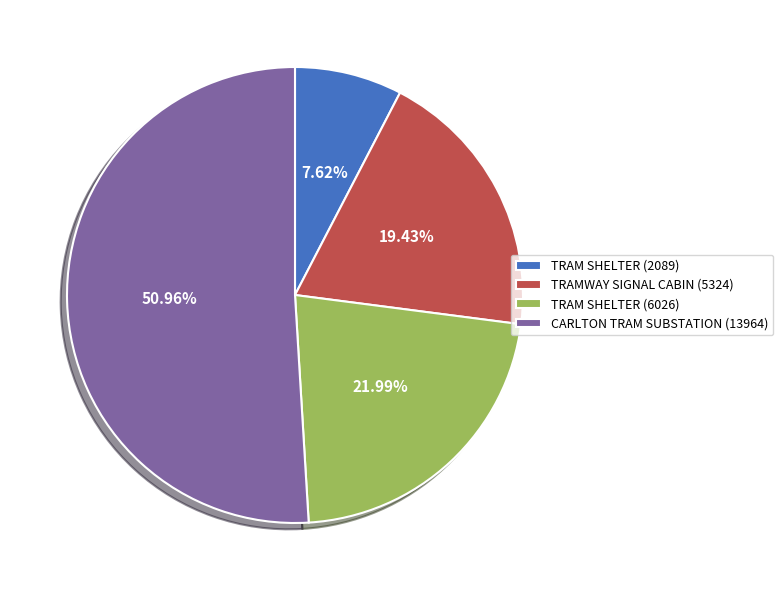

Approximately how many times larger is the value at TRAMWAY SIGNAL CABIN (5324) compared to TRAM SHELTER (6026)?

0.9